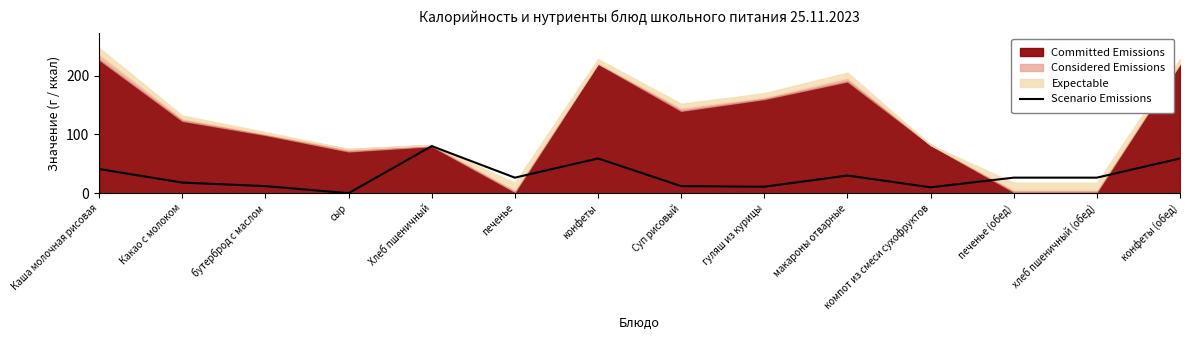

How many values are above zero?

13